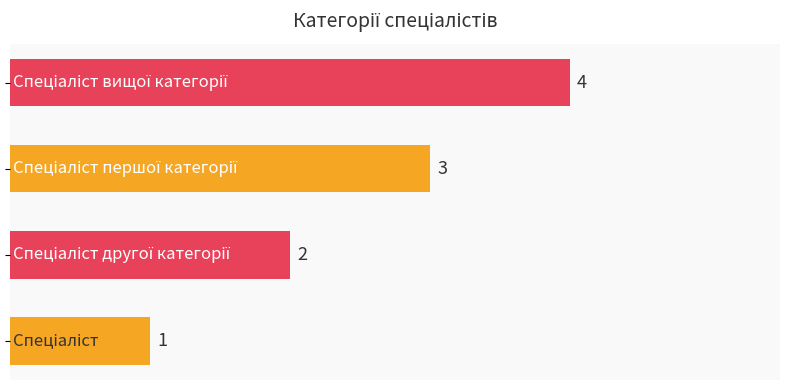

How many values are between 2 and 4?

3